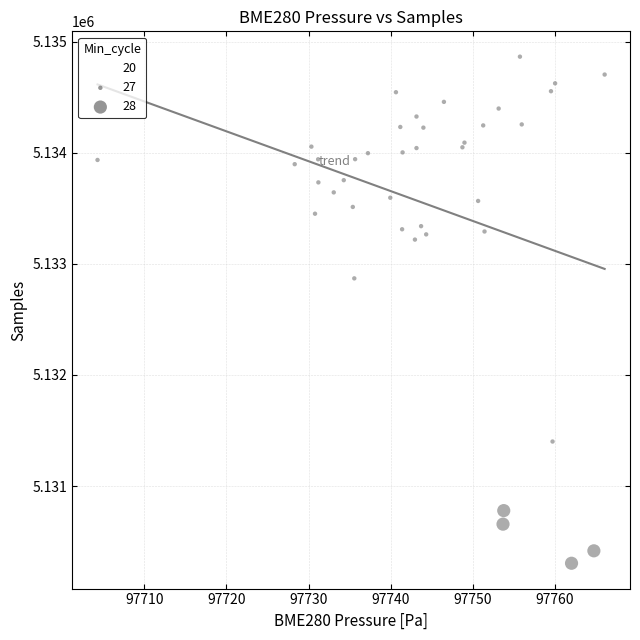

What Y value in the scatter plot is closest to 5132585?

5132870